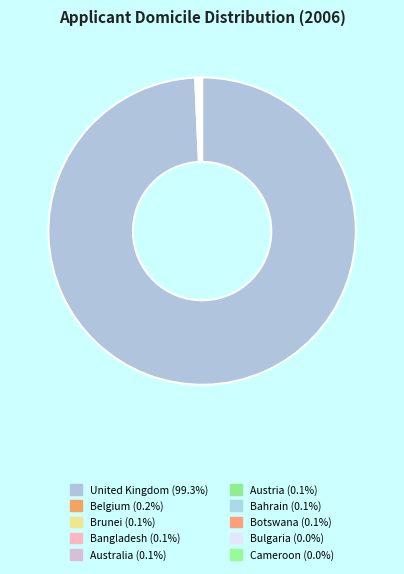

Does any single category account for the majority?

Yes